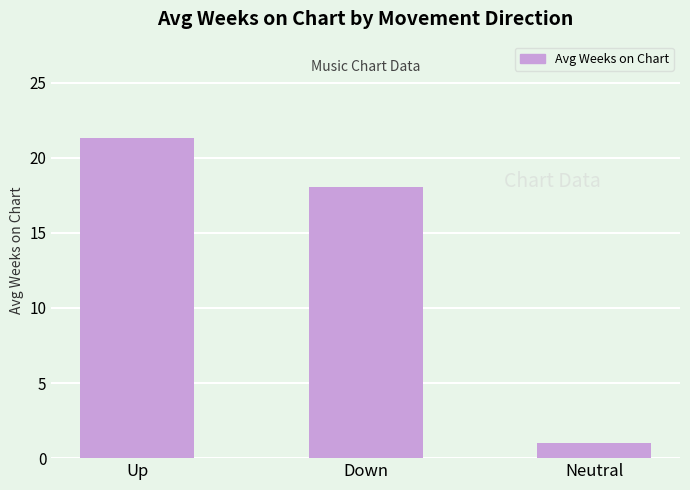

List the labels in order of value, largest first.

Up, Down, Neutral